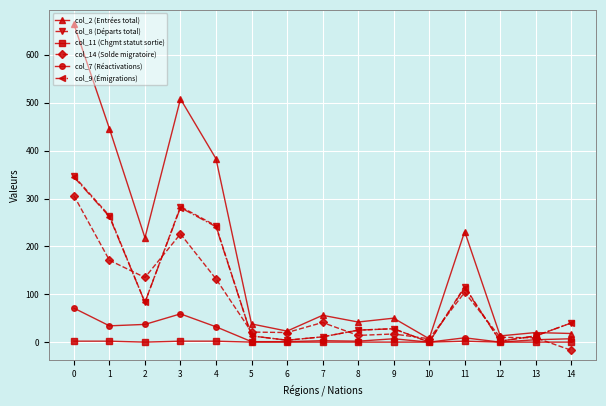

What is the greatest value displayed?

664